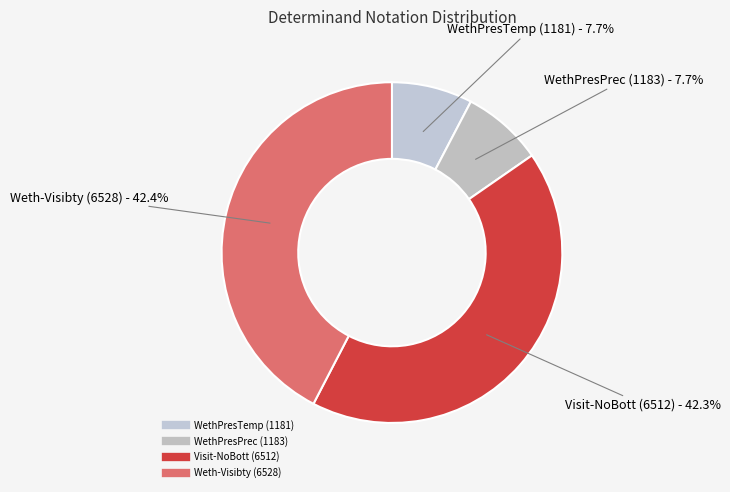

Rank the categories by value from highest to lowest.

Weth-Visibty (6528), Visit-NoBott (6512), WethPresPrec (1183), WethPresTemp (1181)